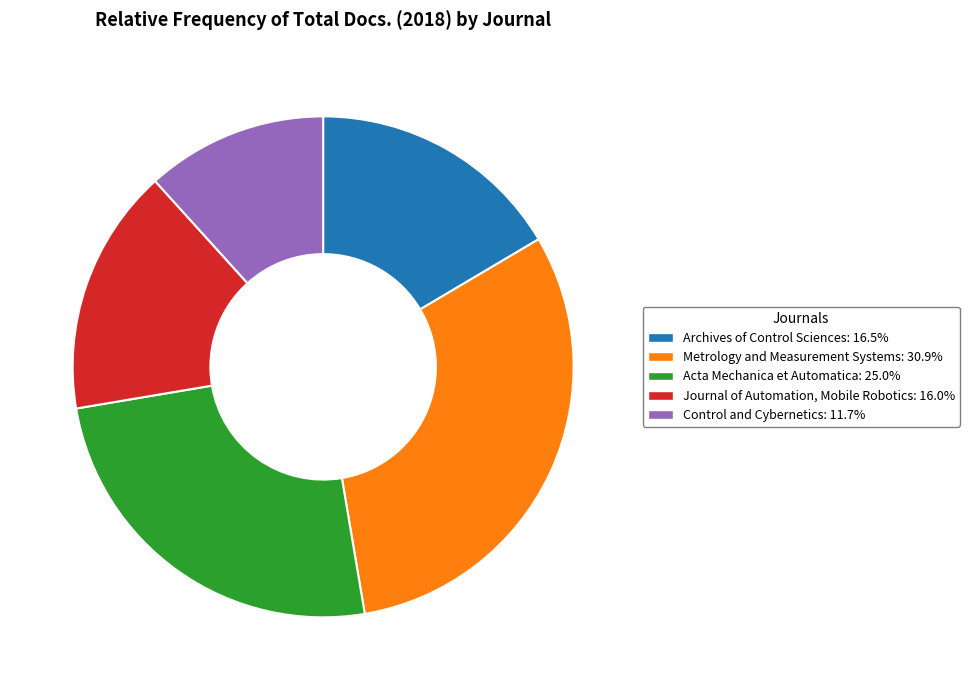

The Journal of Automation, Mobile Robotics slice represents 21% of the pie. True or false?

False